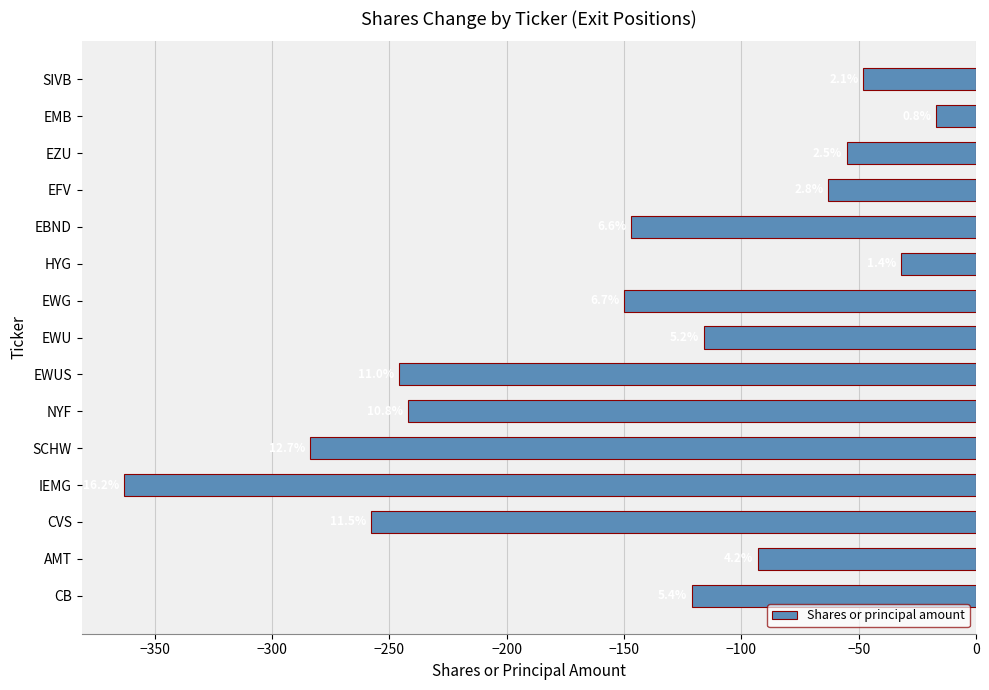

Does the chart contain any negative values?

Yes